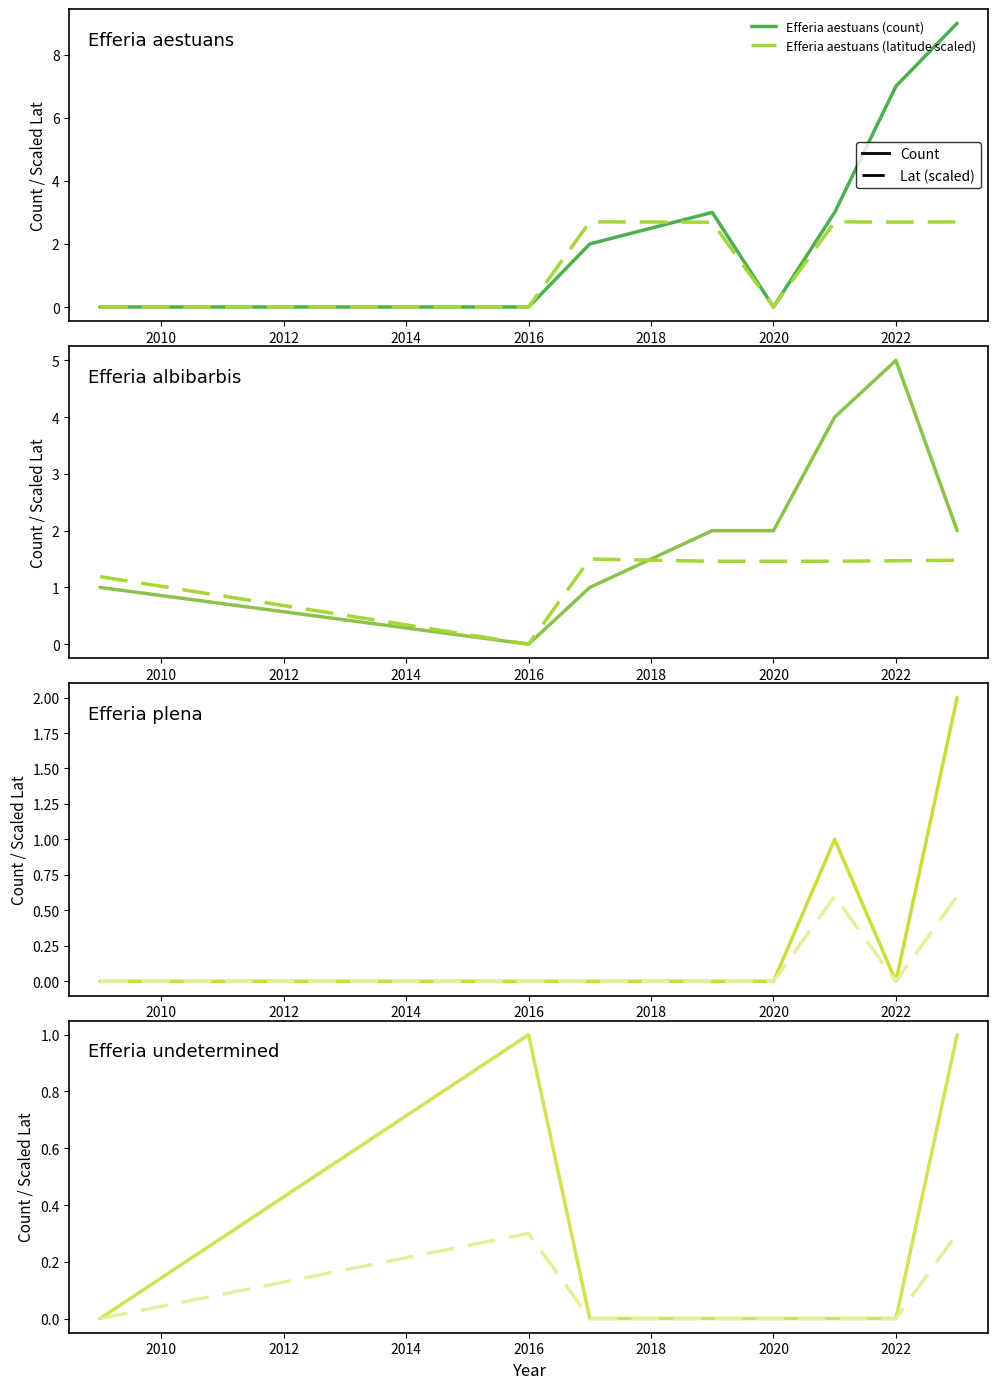

Reading left to right, transcribe all the data shown in this chart.

Efferia aestuans: 0	0	2	3	0	3	7	9
Efferia albibarbis: 1	0	1	2	2	4	5	2
Efferia plena: 0	0	0	0	0	1	0	2
Efferia undetermined: 0	1	0	0	0	0	0	1